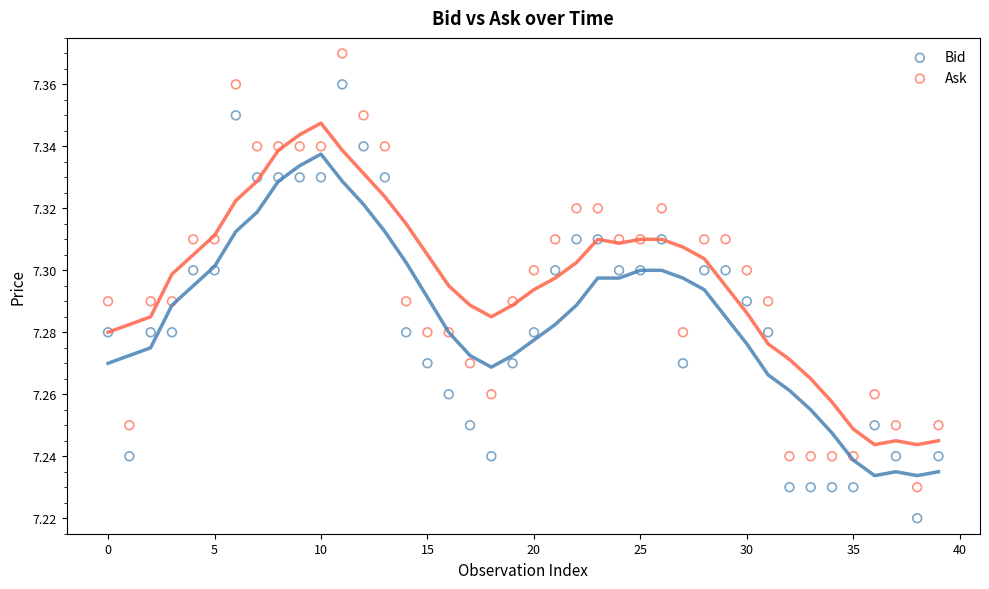

Which series reaches the minimum Y coordinate?

Bid